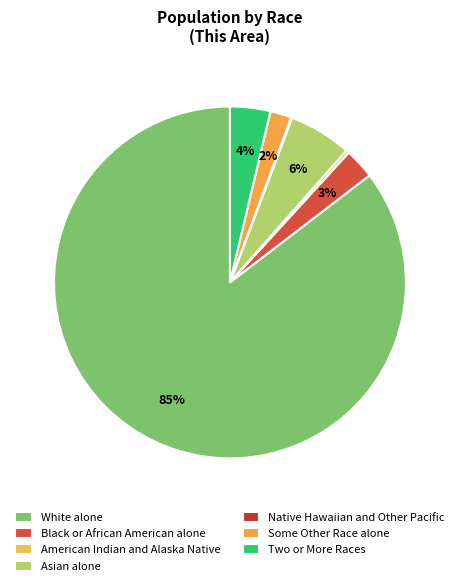

Which has a higher value, Two or More Races or White alone?

White alone